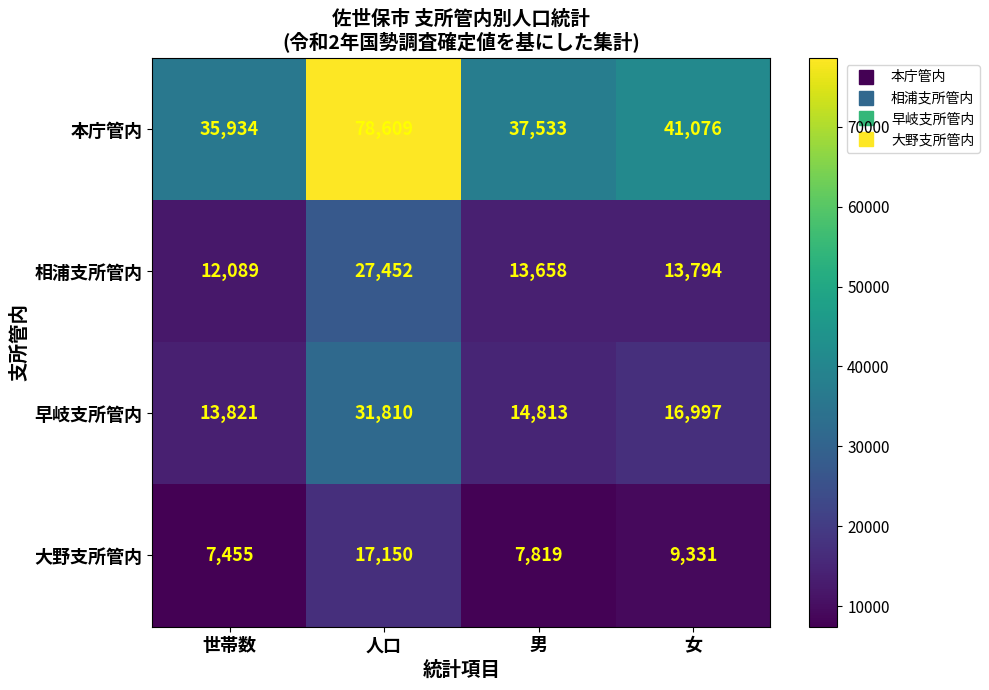

Reading left to right, what are all the values shown in this chart?

本庁管内: 35934	78609	37533	41076
相浦支所管内: 12089	27452	13658	13794
早岐支所管内: 13821	31810	14813	16997
大野支所管内: 7455	17150	7819	9331